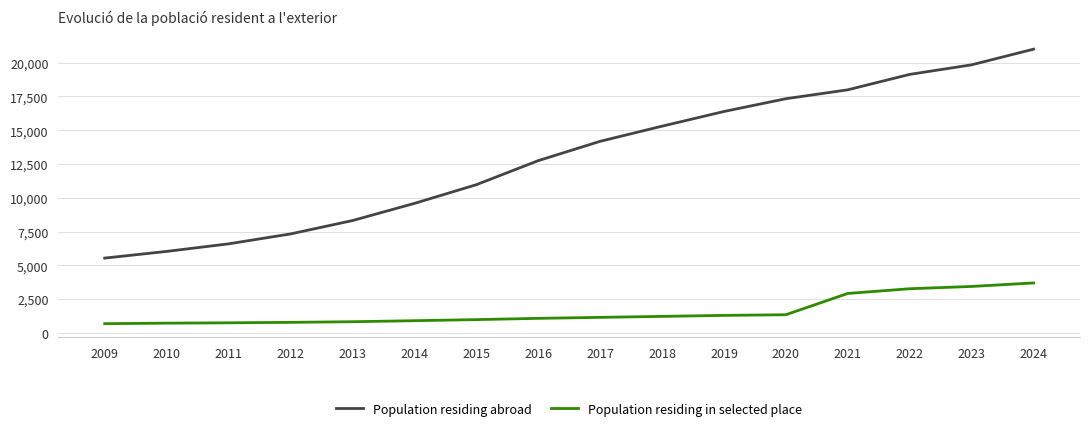

At which label does Population residing abroad reach its minimum?

2009